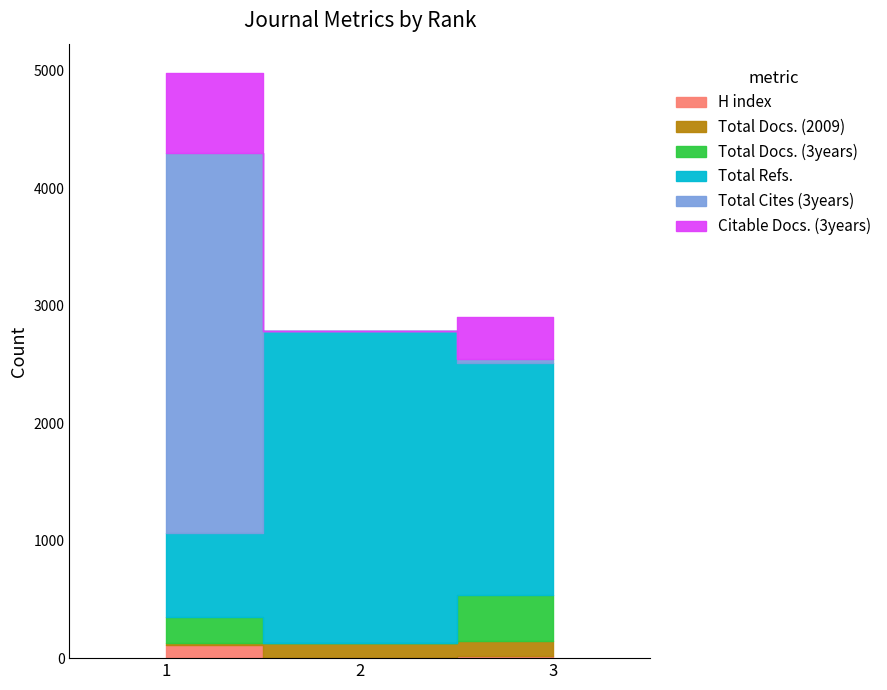

What is the greatest value displayed?

3233